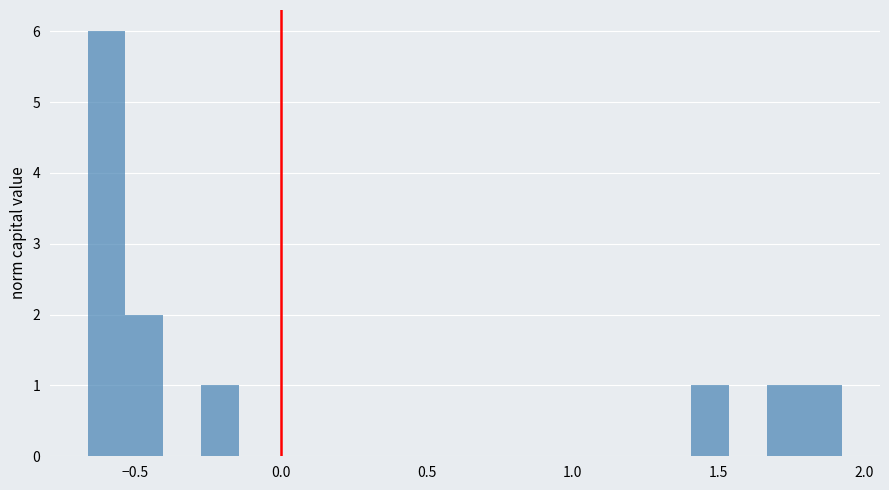

Around what value on the x-axis is the tallest bar? Give the approximate position of its centre, as read against the axis.

-0.60